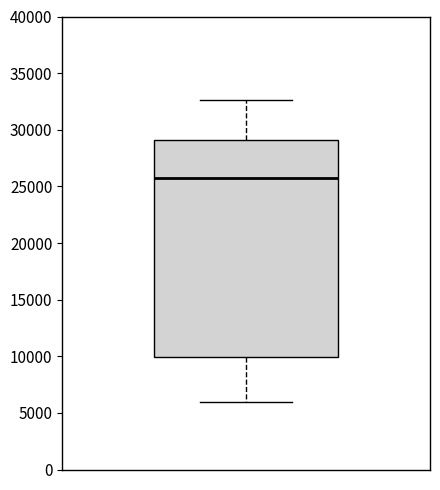

Read this box plot against the y-axis: the position of the median line, the range covered by the box, and the ends of both whiskers. The values are not printed on the chart, so give them approximately, as read against the axis.

median 25500, box 10000 to 29000, whiskers 6000 to 32500